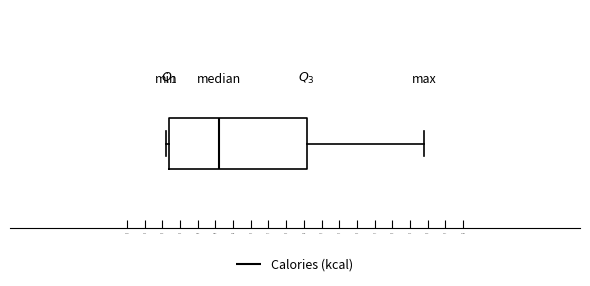

Where does the median line of the box sit on the x-axis? The values are not printed on the chart, so give them approximately, as read against the axis.

307.5